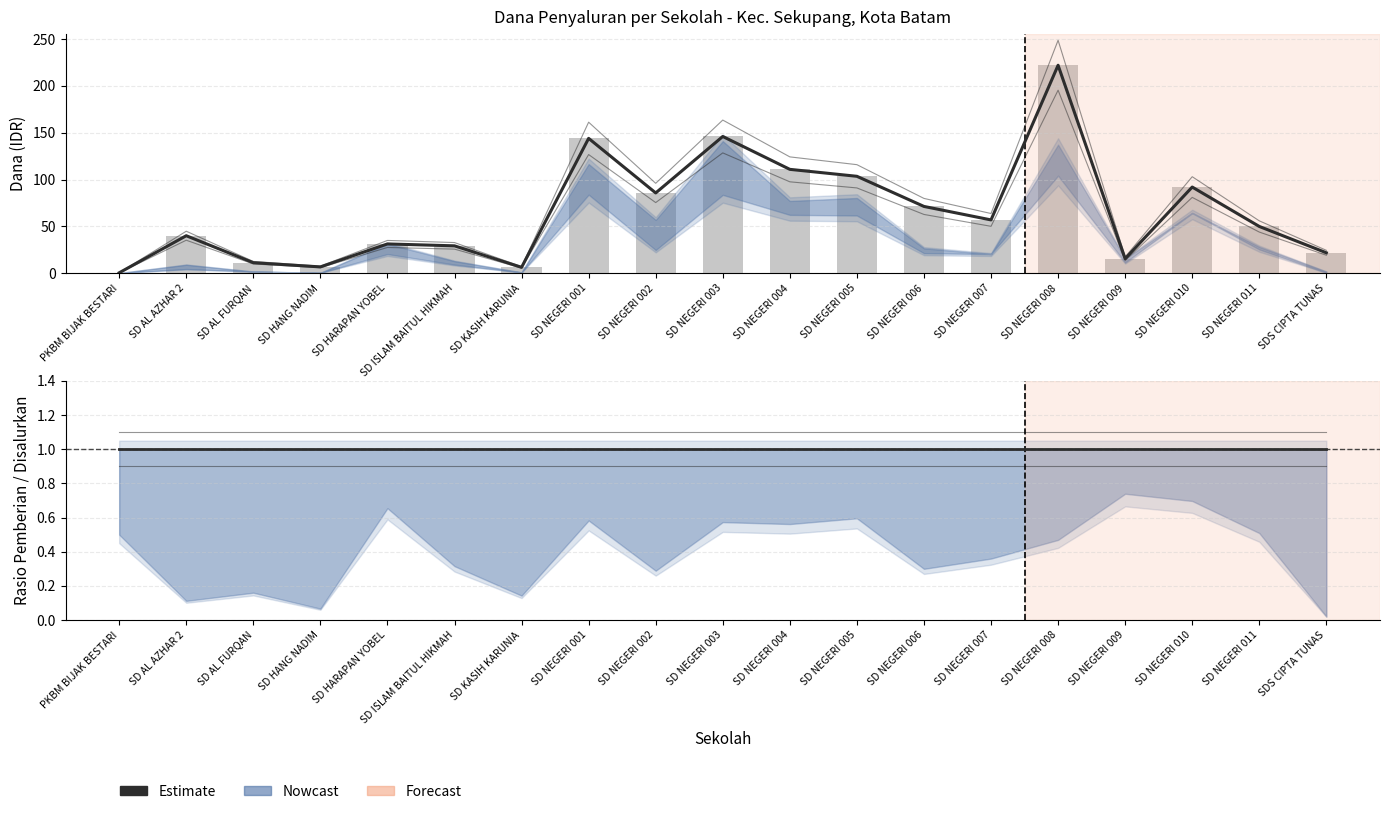

Reading left to right, list all the values displayed in this chart.

Total Pemberian: PKBM BIJAK BESTARI=0.5	SD AL AZHAR 2=40.0	SD AL FURQAN=11.2	SD HANG NADIM=6.8	SD HARAPAN YOBEL=31.3	SD ISLAM BAITUL HIKMAH=29.2	SD KASIH KARUNIA=6.3	SD NEGERI 001=144.0	SD NEGERI 002=85.7	SD NEGERI 003=146.0	SD NEGERI 004=110.9	SD NEGERI 005=103.5	SD NEGERI 006=71.3	SD NEGERI 007=56.9	SD NEGERI 008=222.1	SD NEGERI 009=15.5	SD NEGERI 010=92.0	SD NEGERI 011=50.0	SDS CIPTA TUNAS=21.8
Disalurkan: PKBM BIJAK BESTARI=0.5	SD AL AZHAR 2=40.0	SD AL FURQAN=11.2	SD HANG NADIM=6.8	SD HARAPAN YOBEL=31.3	SD ISLAM BAITUL HIKMAH=29.2	SD KASIH KARUNIA=6.3	SD NEGERI 001=144.0	SD NEGERI 002=85.7	SD NEGERI 003=146.0	SD NEGERI 004=110.9	SD NEGERI 005=103.5	SD NEGERI 006=71.3	SD NEGERI 007=56.9	SD NEGERI 008=222.1	SD NEGERI 009=15.5	SD NEGERI 010=92.0	SD NEGERI 011=50.0	SDS CIPTA TUNAS=21.8
Rasio Pemberian/Disalurkan: PKBM BIJAK BESTARI=1.0	SD AL AZHAR 2=1.0	SD AL FURQAN=1.0	SD HANG NADIM=1.0	SD HARAPAN YOBEL=1.0	SD ISLAM BAITUL HIKMAH=1.0	SD KASIH KARUNIA=1.0	SD NEGERI 001=1.0	SD NEGERI 002=1.0	SD NEGERI 003=1.0	SD NEGERI 004=1.0	SD NEGERI 005=1.0	SD NEGERI 006=1.0	SD NEGERI 007=1.0	SD NEGERI 008=1.0	SD NEGERI 009=1.0	SD NEGERI 010=1.0	SD NEGERI 011=1.0	SDS CIPTA TUNAS=1.0